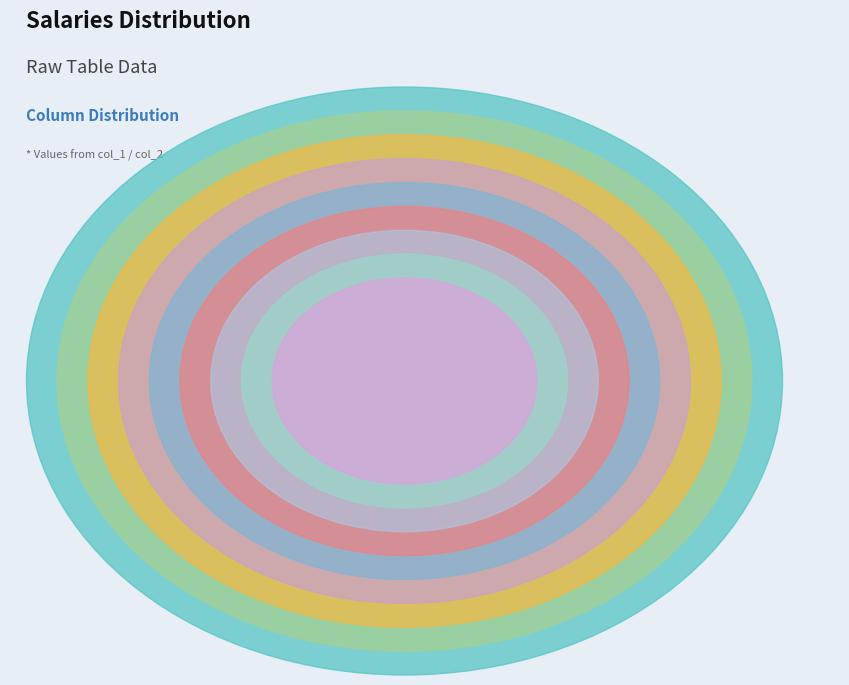

Which has a higher value, 9 or 5?

9